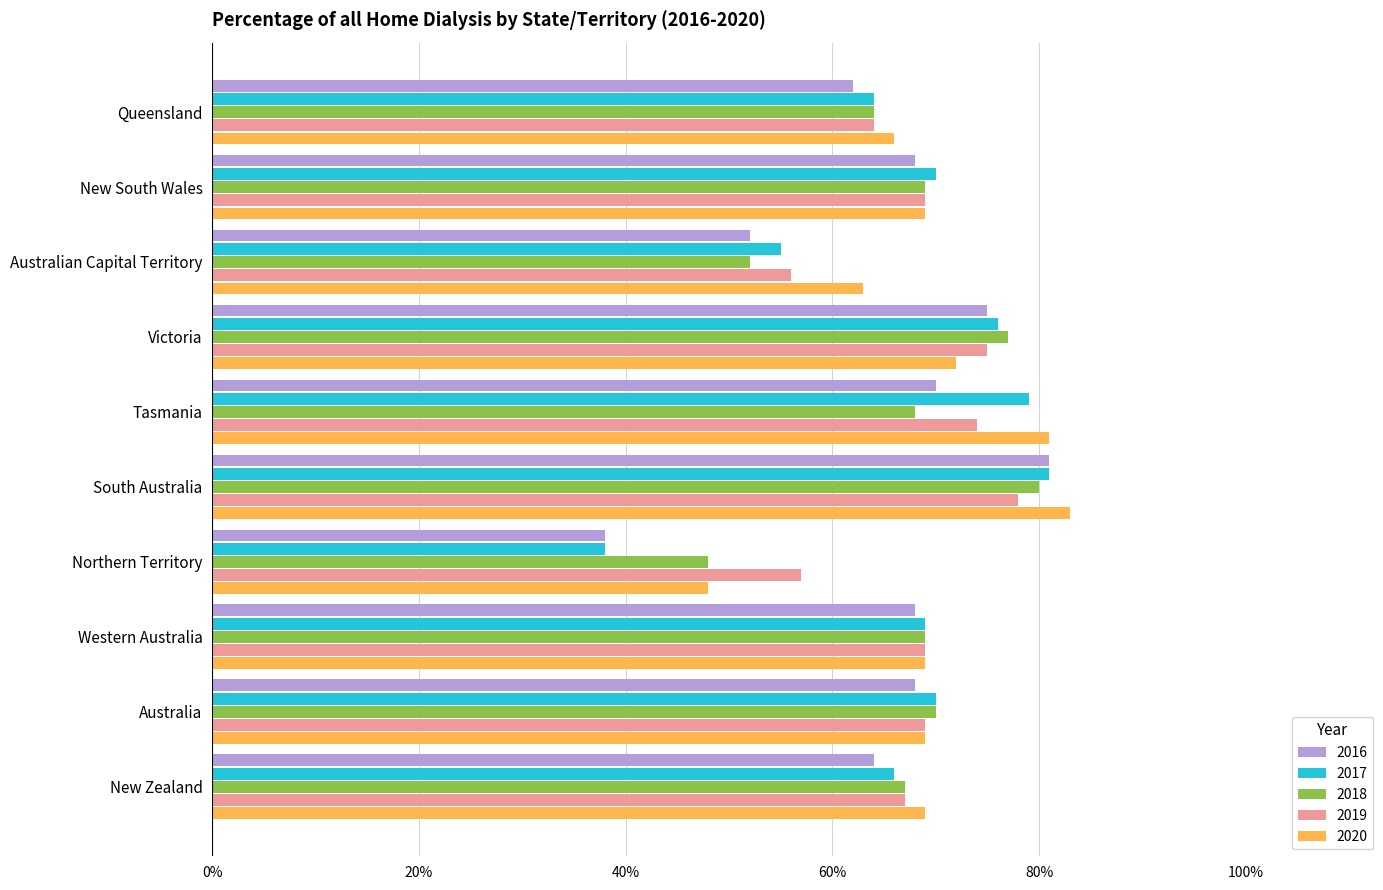

What is the minimum value for 2019?

0.6